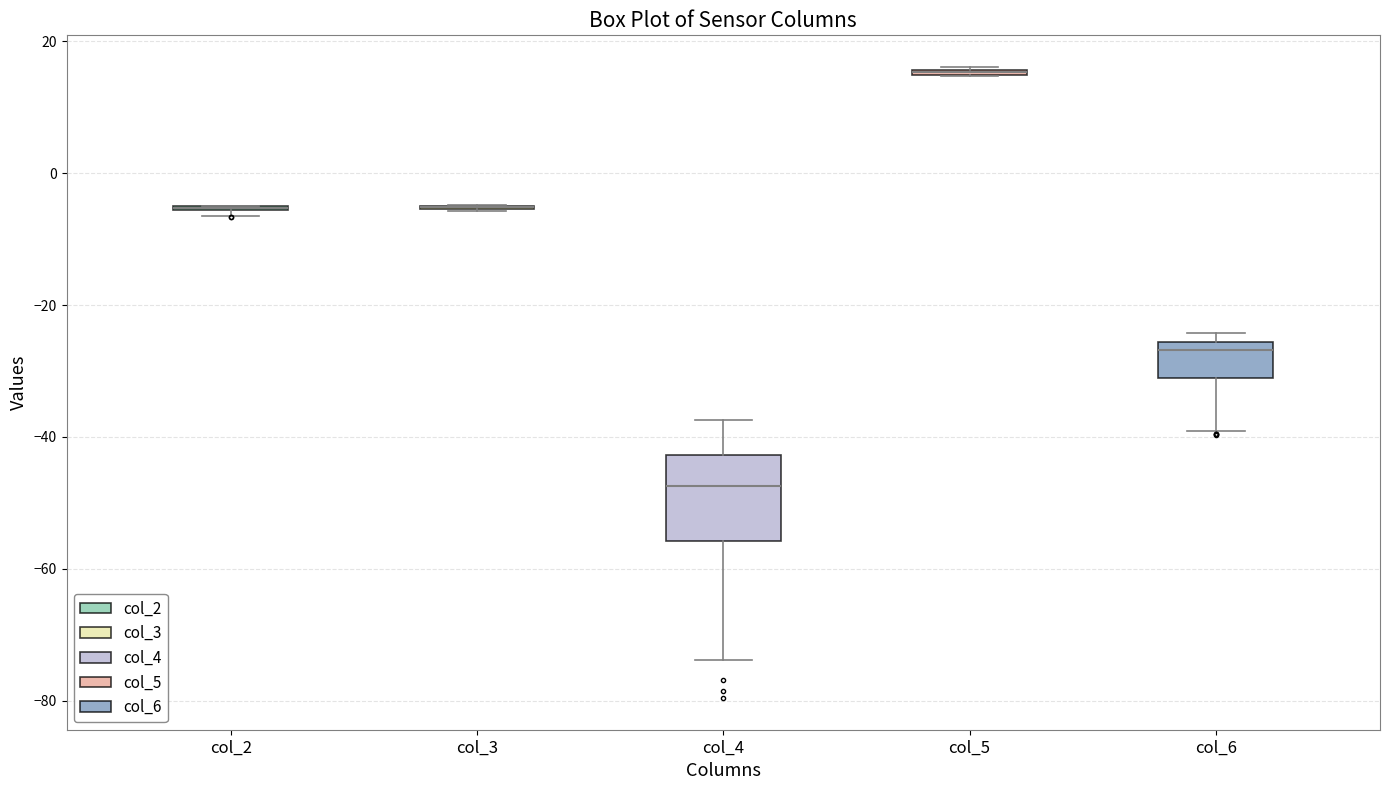

Where is the lower edge of the box for col_6 on the y-axis? The values are not printed on the chart, so give them approximately, as read against the axis.

-32